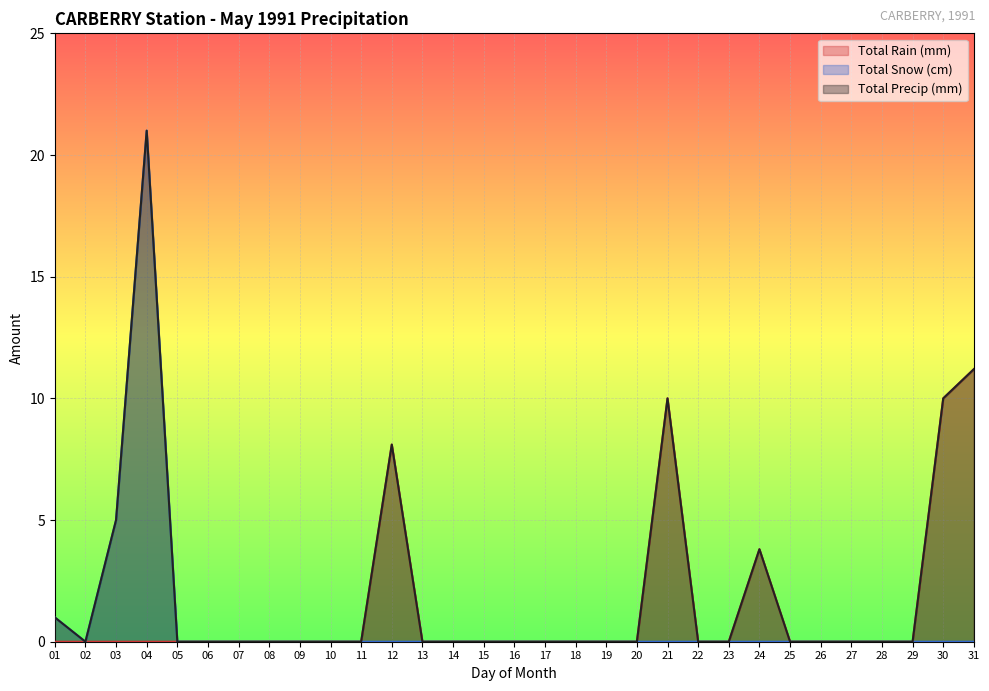

Where is Total Rain (mm) nearest to the value 5?

24